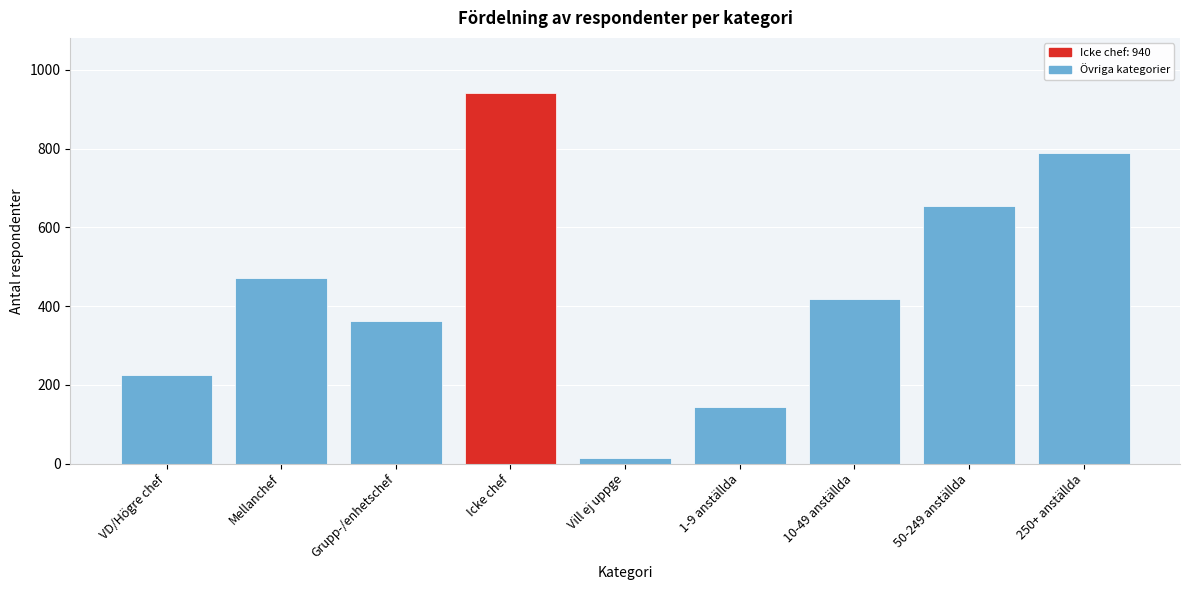

Reading left to right, list all the values displayed in this chart.

VD/Högre chef=226	Mellanchef=472	Grupp-/enhetschef=362	Icke chef=940	Vill ej uppge=15	1-9 anställda=143	10-49 anställda=417	50-249 anställda=654	250+ anställda=789